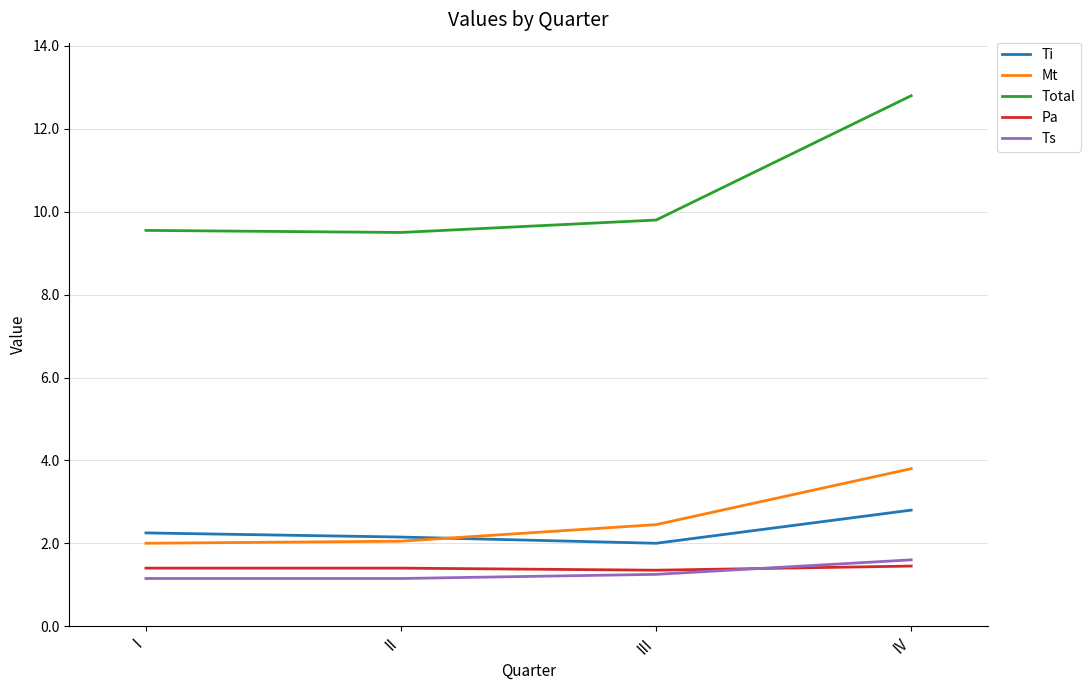

At which category does Total reach its first local valley?

II